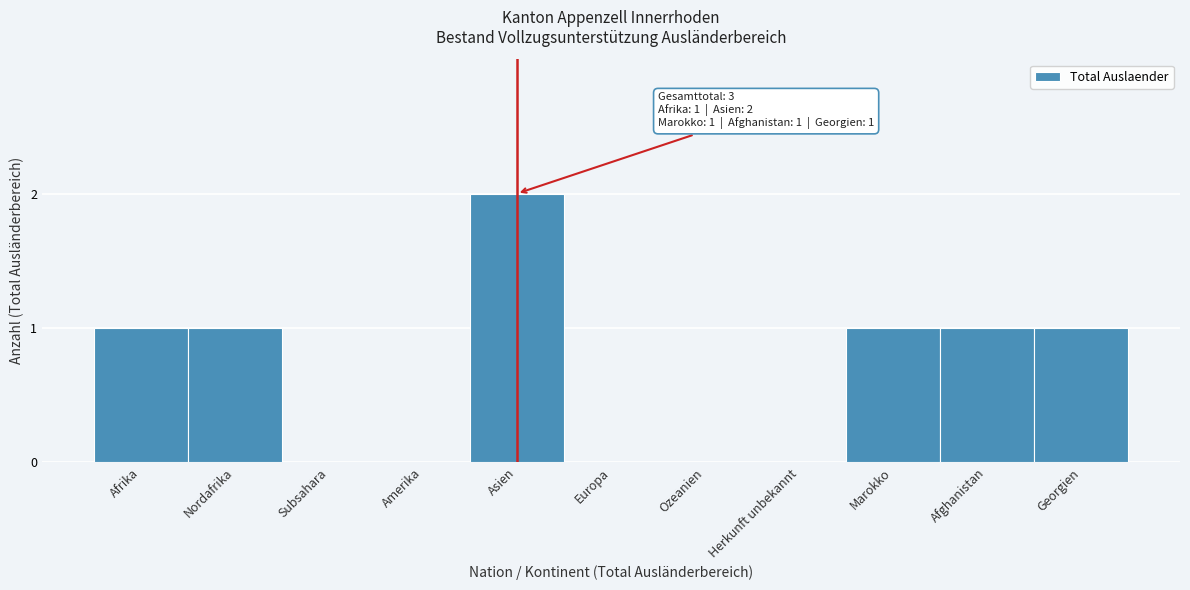

Reading right to left, transcribe all the data shown in this chart.

Georgien=1	Afghanistan=1	Marokko=1	Herkunft unbekannt=0	Ozeanien=0	Europa=0	Asien=2	Amerika=0	Subsahara=0	Nordafrika=1	Afrika=1